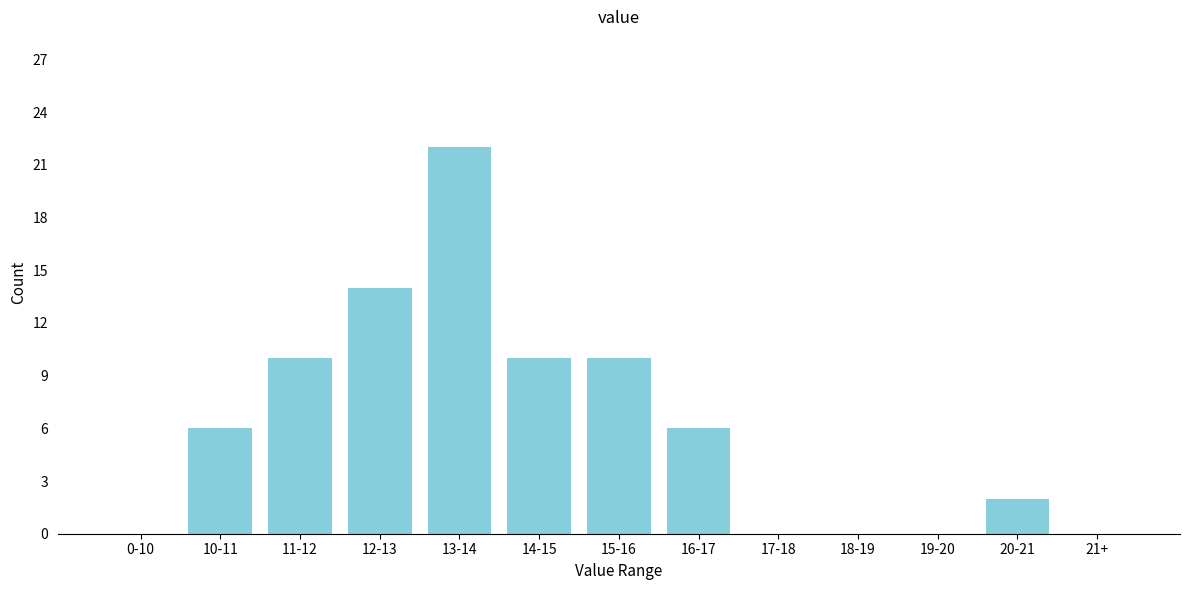

Reading left to right, extract all data points from this chart.

0-10=0	10-11=6	11-12=10	12-13=14	13-14=22	14-15=10	15-16=10	16-17=6	17-18=0	18-19=0	19-20=0	20-21=2	21+=0